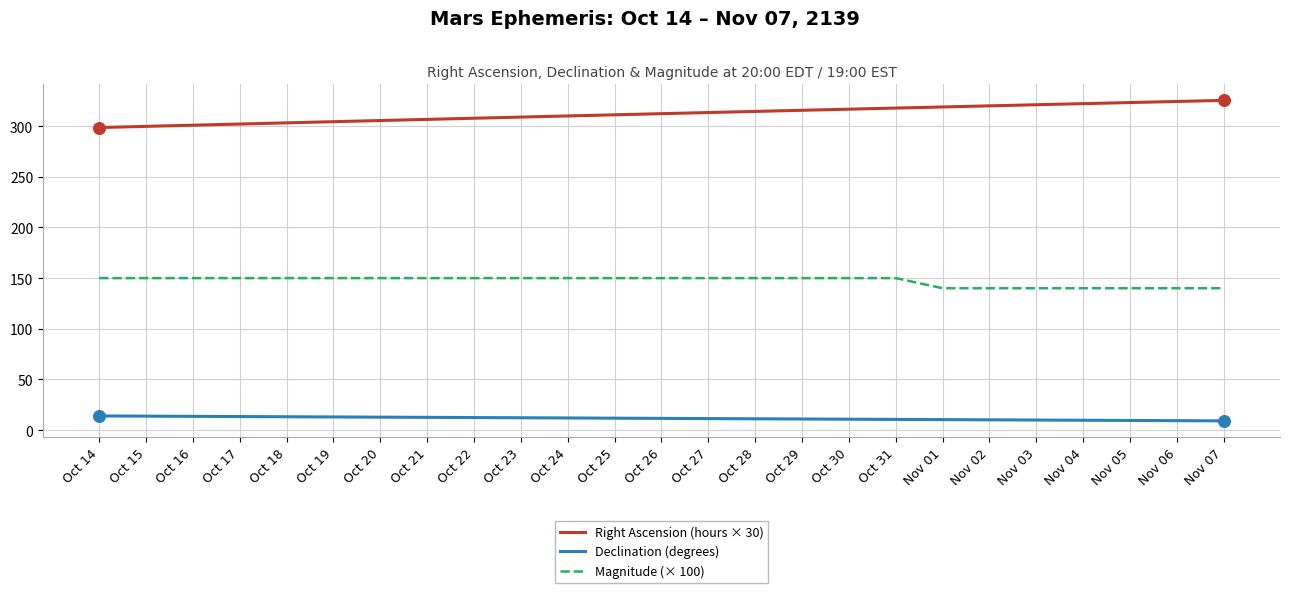

At how many categories does at least one series exceed 213?

25